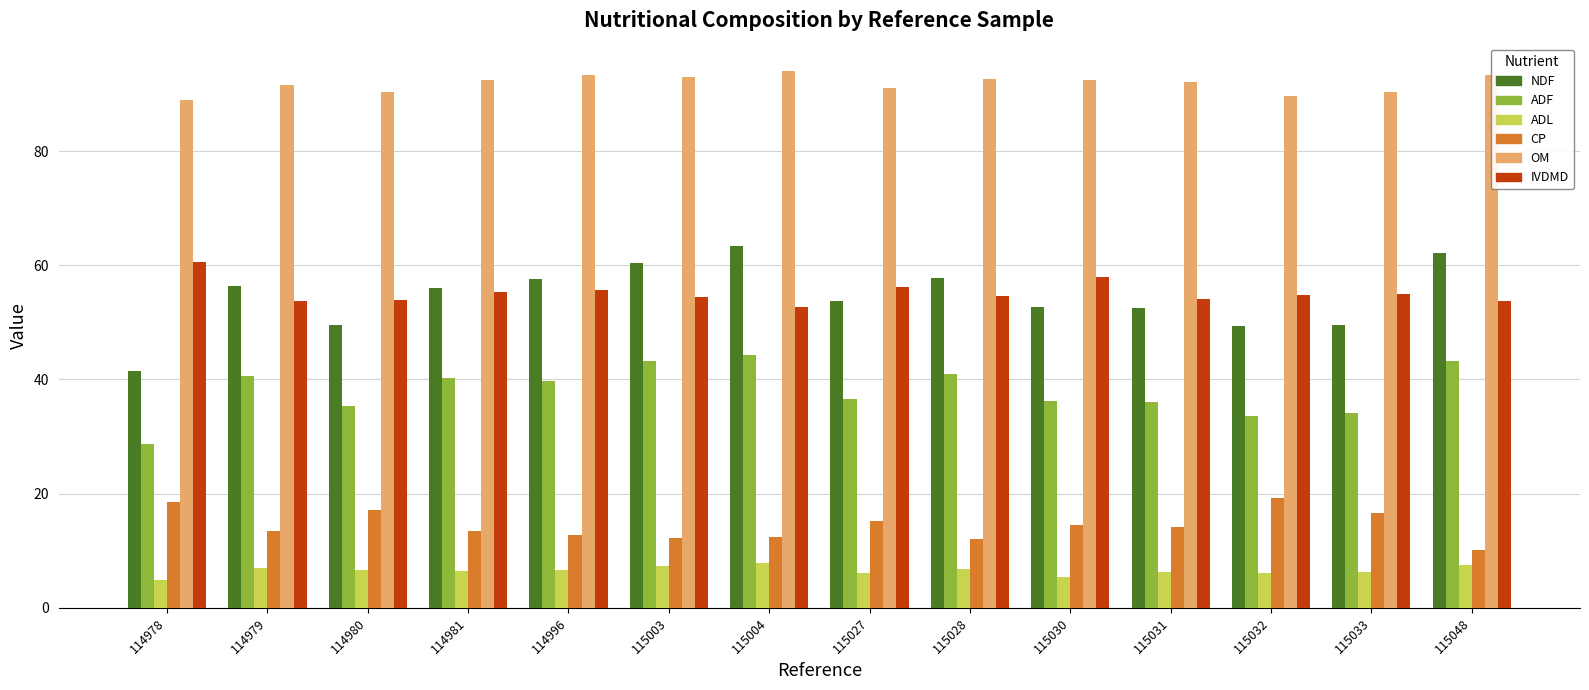

How many data points in CP are above 14?

7